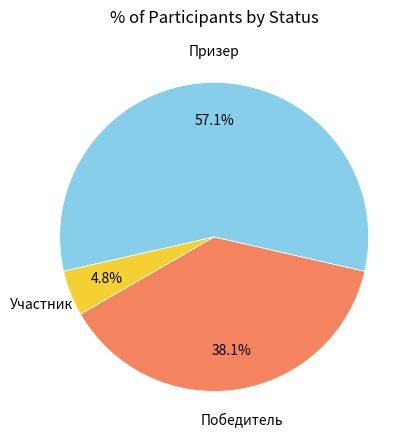

Which category has the smallest portion of the pie?

Участник